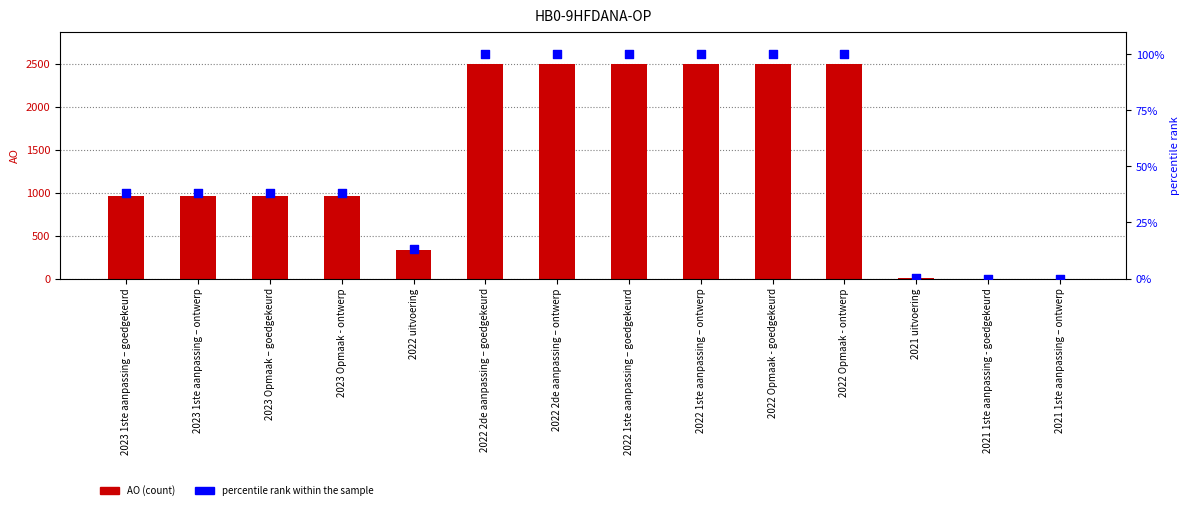

At how many categories does at least one series exceed 1709?

6